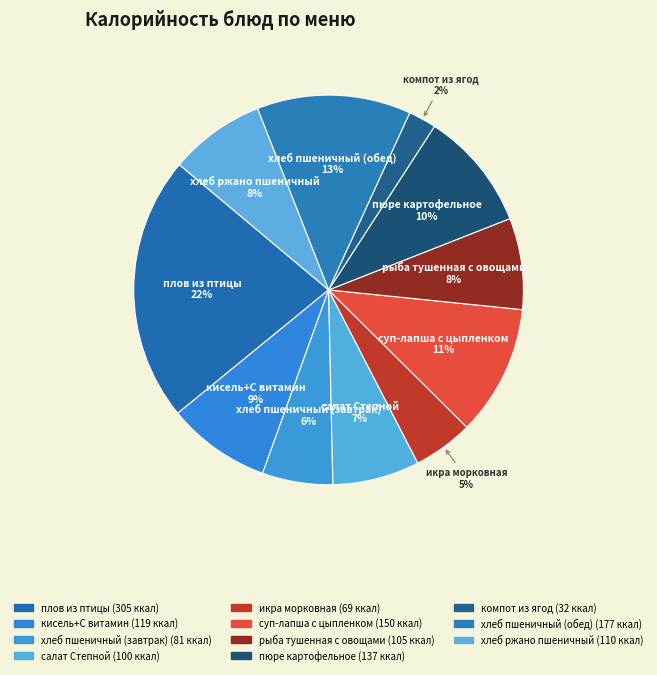

How many slices are in this pie chart?

11